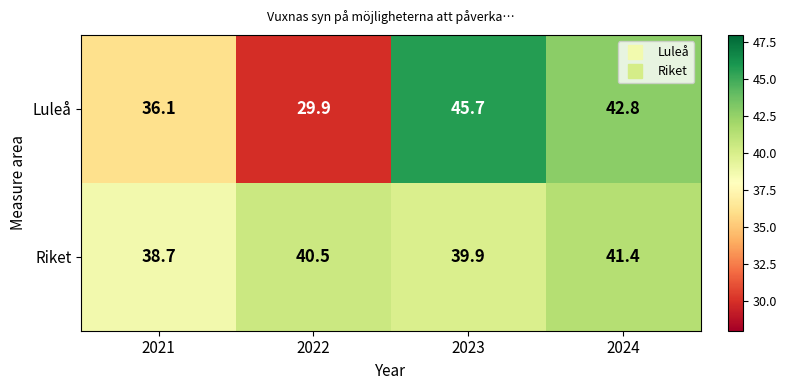

At 2022, list the series in order from smallest to largest.

Luleå, Riket